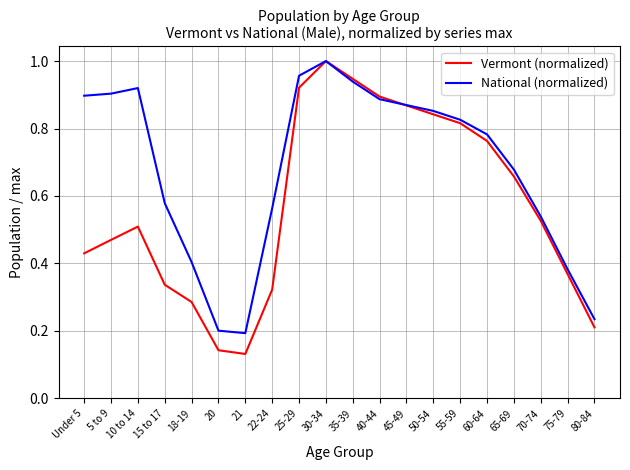

Does the chart display data point markers on the line(s)?

No